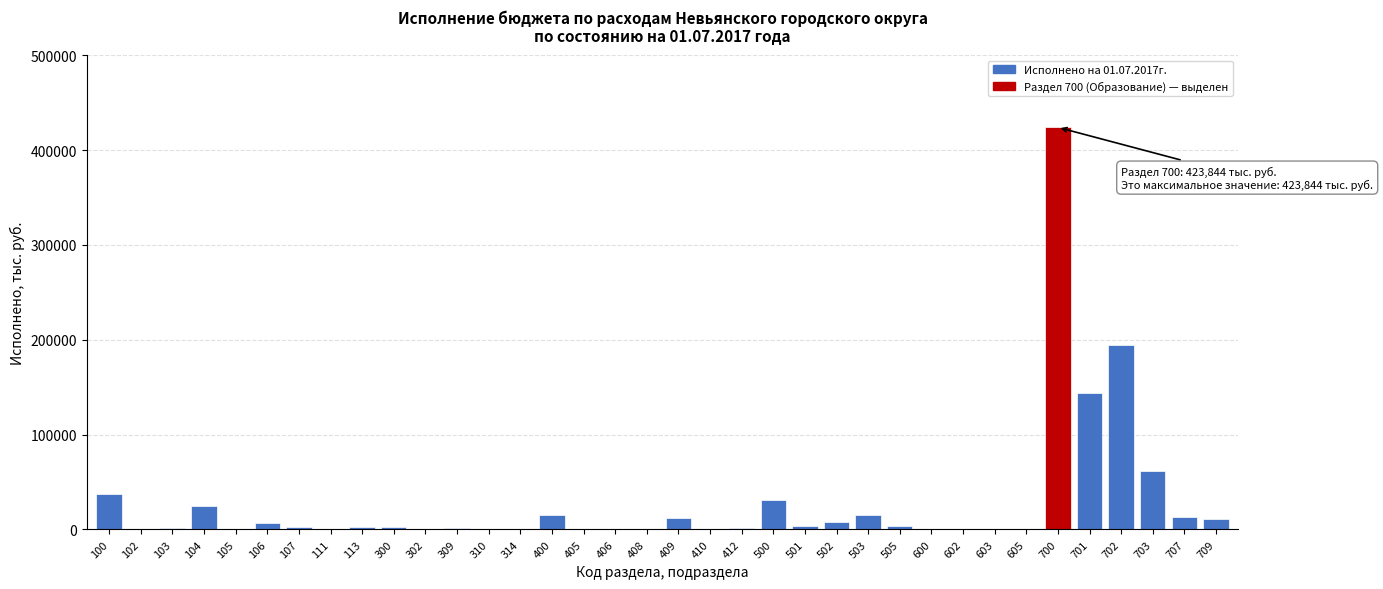

The value at 702 is 51689.5. True or false?

False